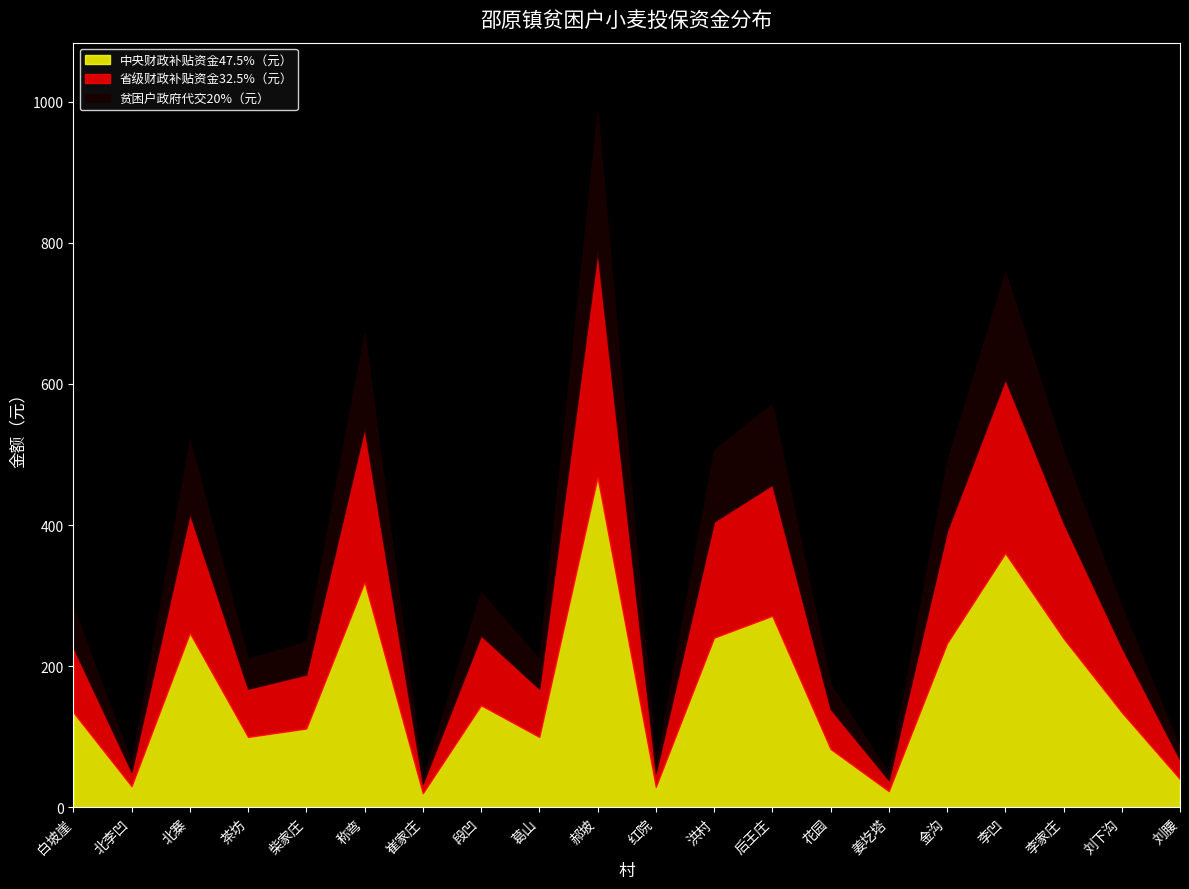

Which has a higher value, 李凹 or 刘下沟?

李凹